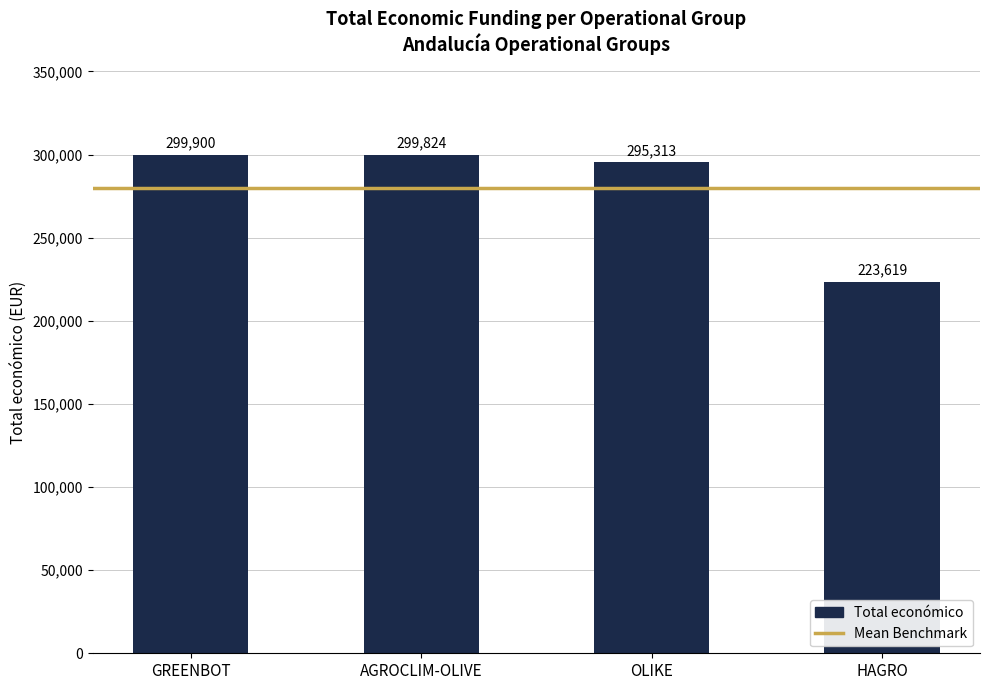

Reading right to left, list all the values displayed in this chart.

223619	295313	299824	299900